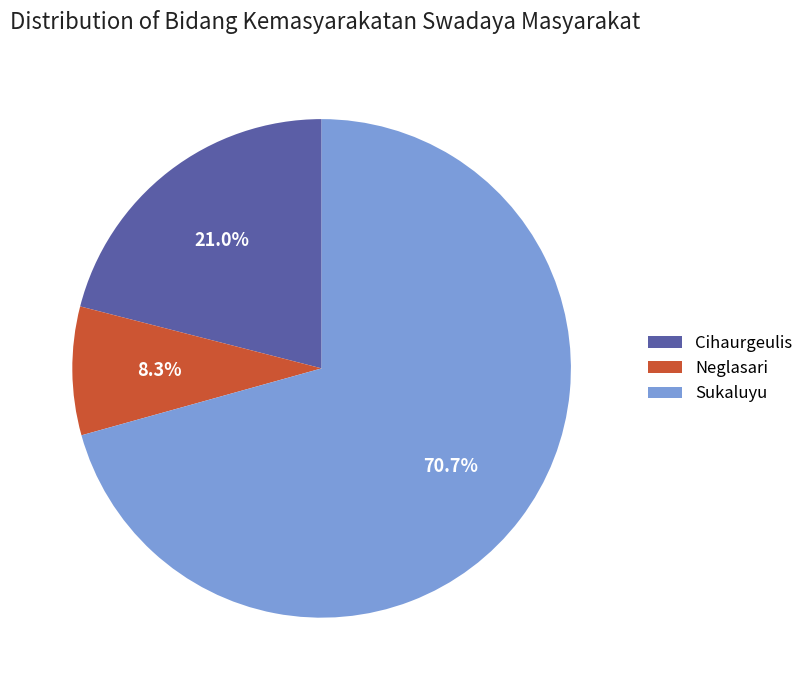

To the nearest percent, what percentage of the pie is Neglasari?

8%